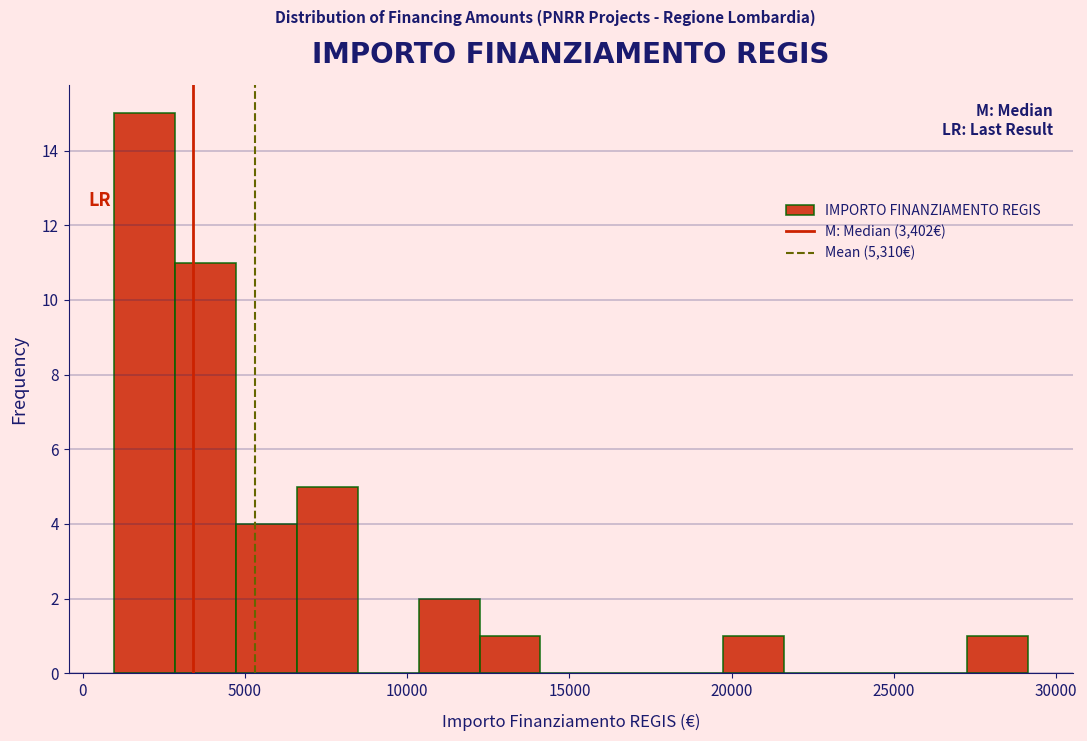

Read against the x-axis, roughly where is the centre of the tallest bar?

2000